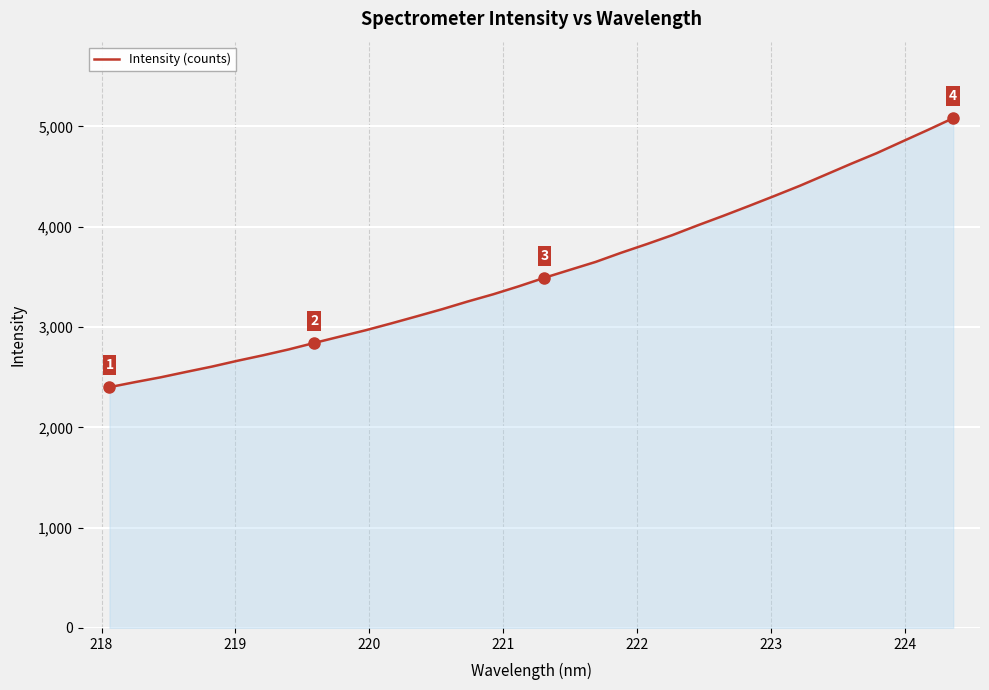

What is the difference between the maximum and minimum values?

2681.8